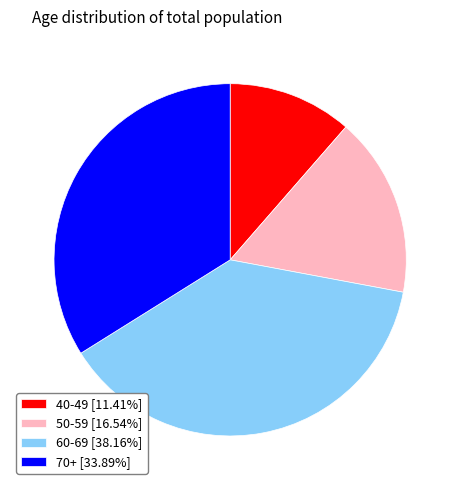

What is the ratio of the value at 40-49 [11.41%] to the value at 60-69 [38.16%]?

0.3